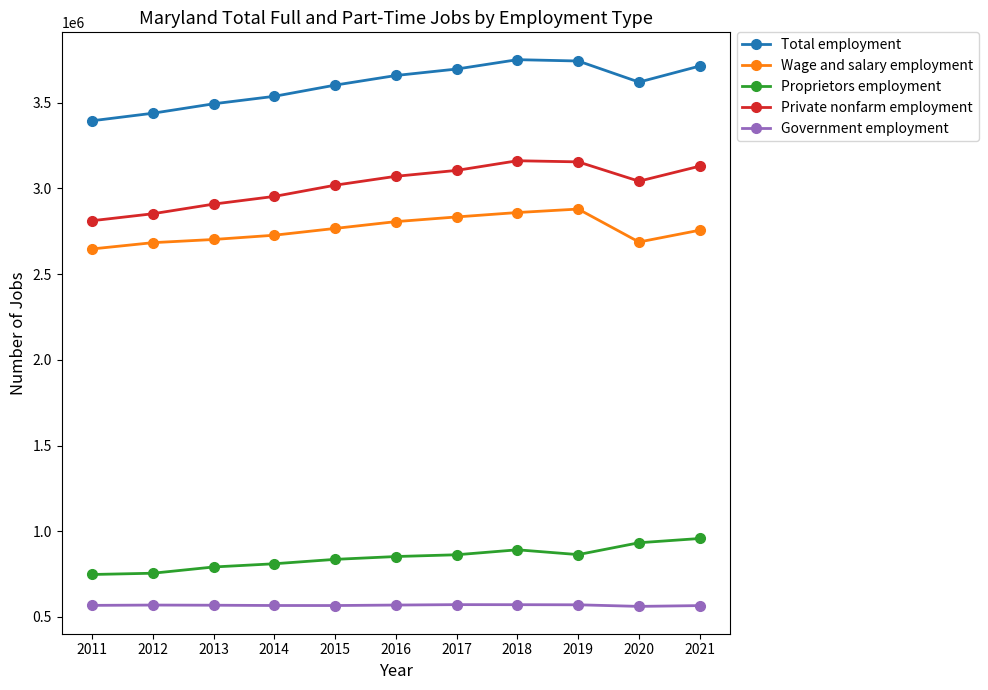

Rank the series at 2020 from lowest to highest value.

Government employment, Proprietors employment, Wage and salary employment, Private nonfarm employment, Total employment